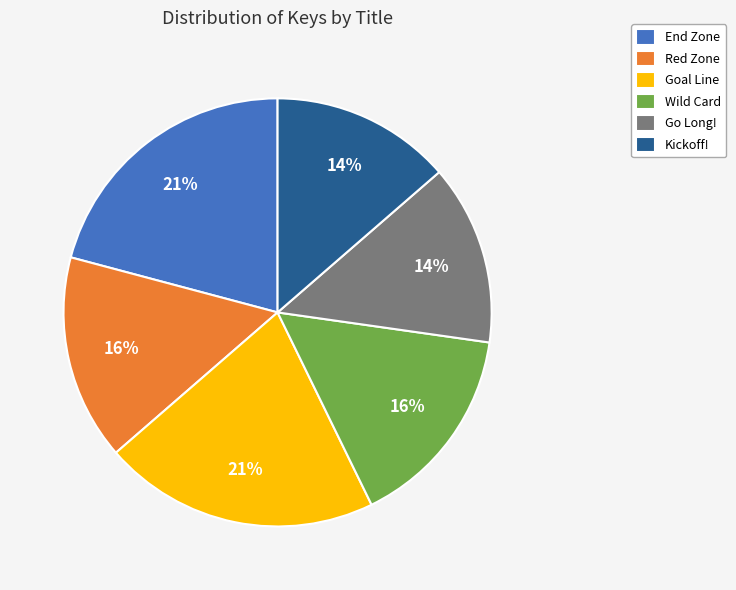

Is it true that Red Zone is 27% of the pie?

False